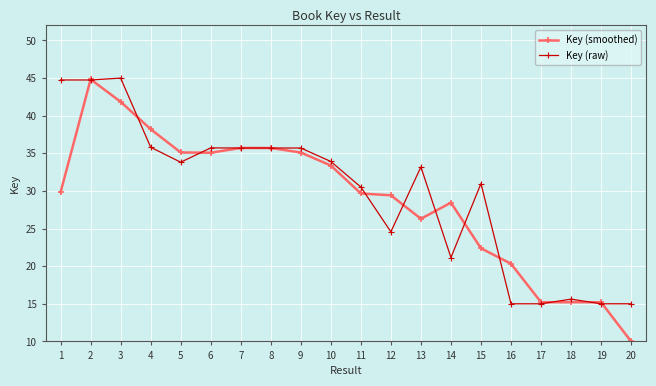

At 5, list the series in order from largest to smallest.

Key (smoothed), Key (raw)